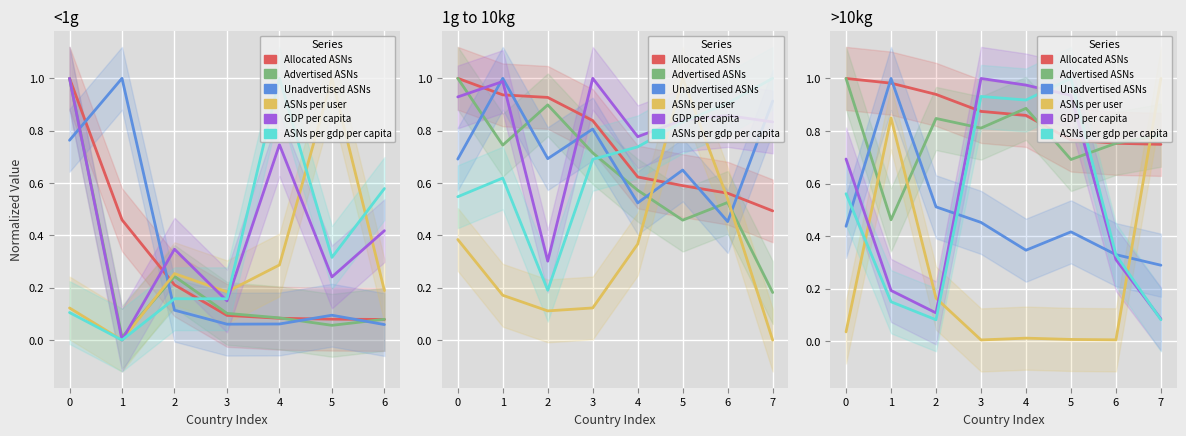

What is the total value across all series at 6?

3.0